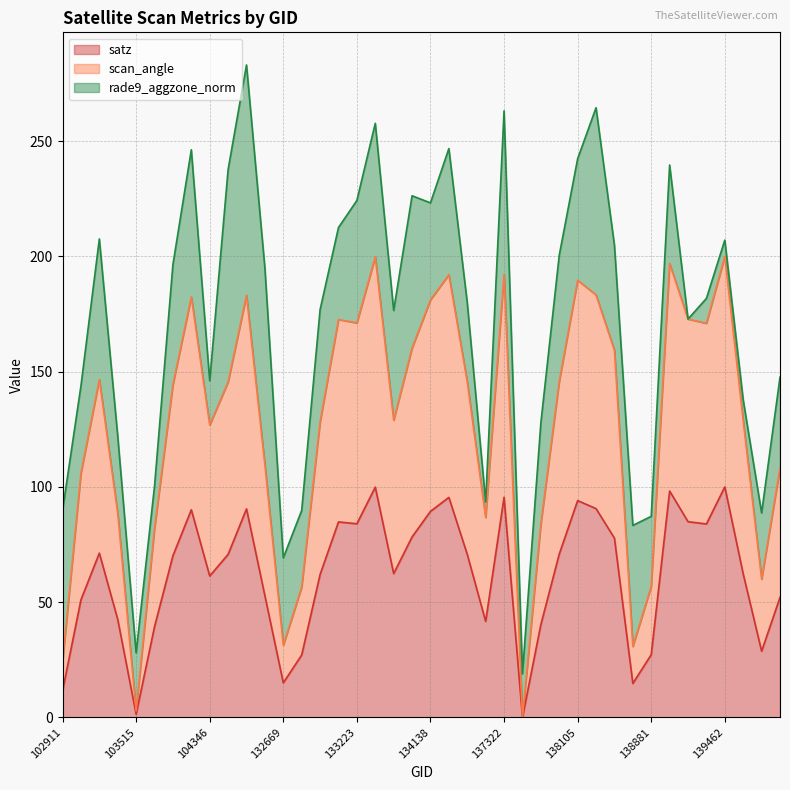

At which label does scan_angle reach its peak?

139462